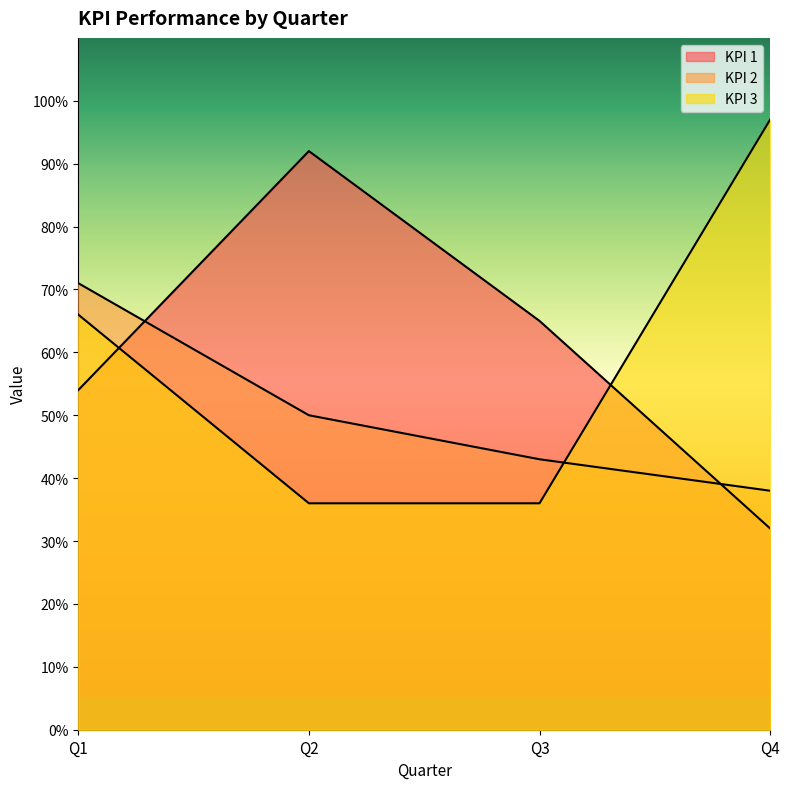

List the series in order of their peak value, lowest first.

KPI 2, KPI 1, KPI 3